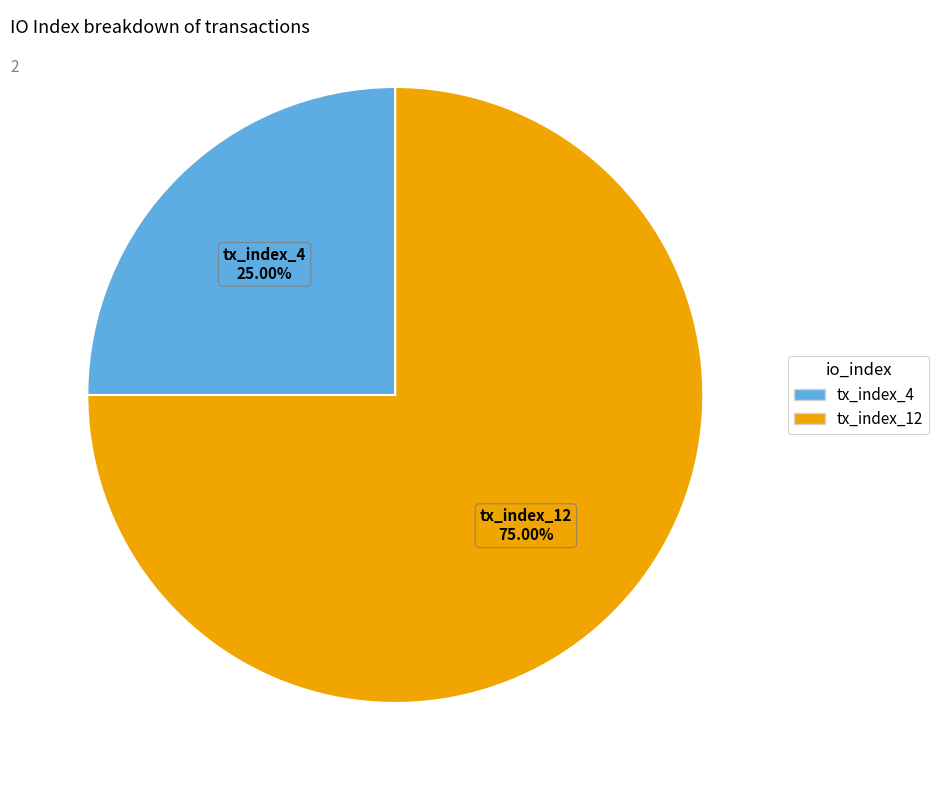

To the nearest percent, what is the difference between the largest and smallest slice percentages?

50%